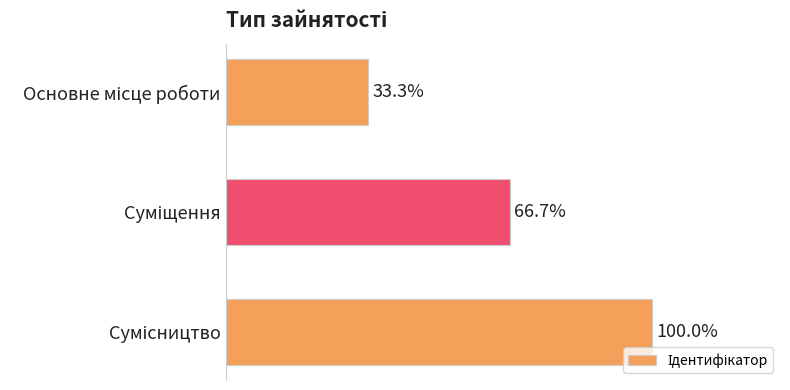

What is the average value?

66.7